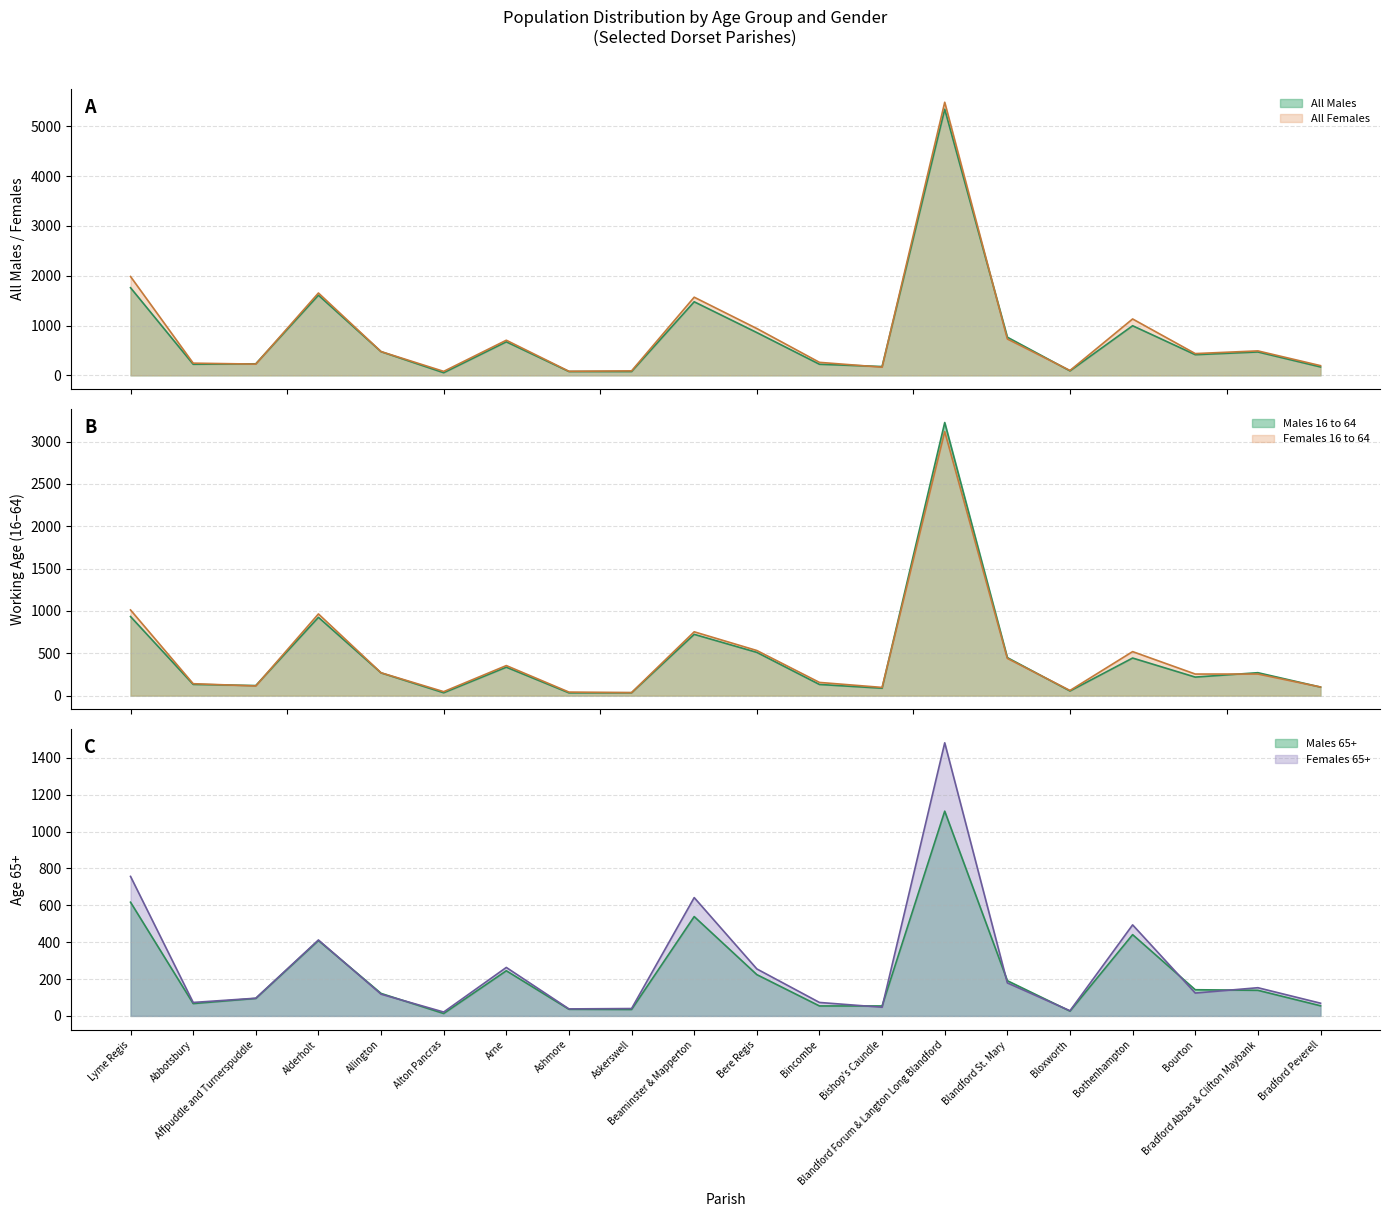

The value of Females 16 to 64 at Blandford Forum & Langton Long Blandford is 3119. True or false?

True